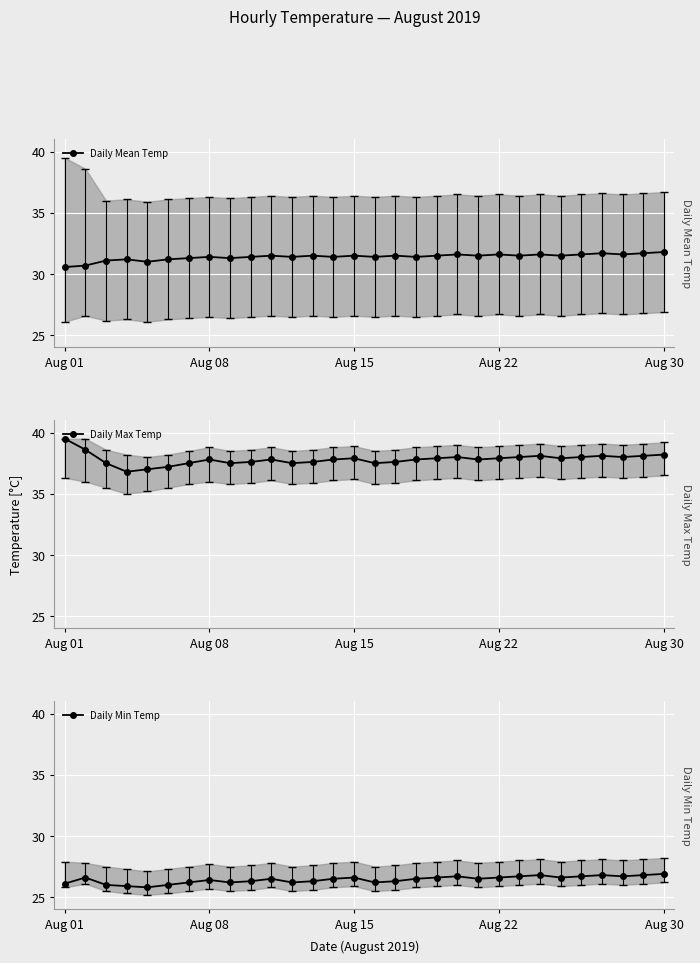

Rank the series by their average value, from highest to lowest.

Daily Max Temp, Daily Mean Temp, Daily Min Temp